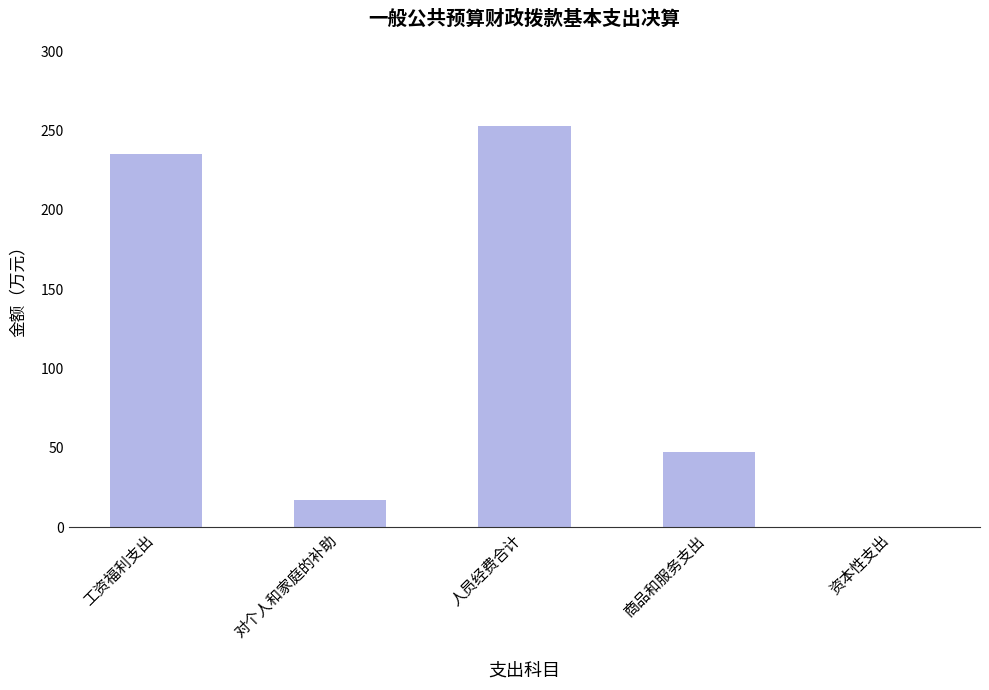

Reading left to right, transcribe all the data shown in this chart.

工资福利支出=235.2	对个人和家庭的补助=17.4	人员经费合计=252.6	商品和服务支出=47.5	资本性支出=0.0